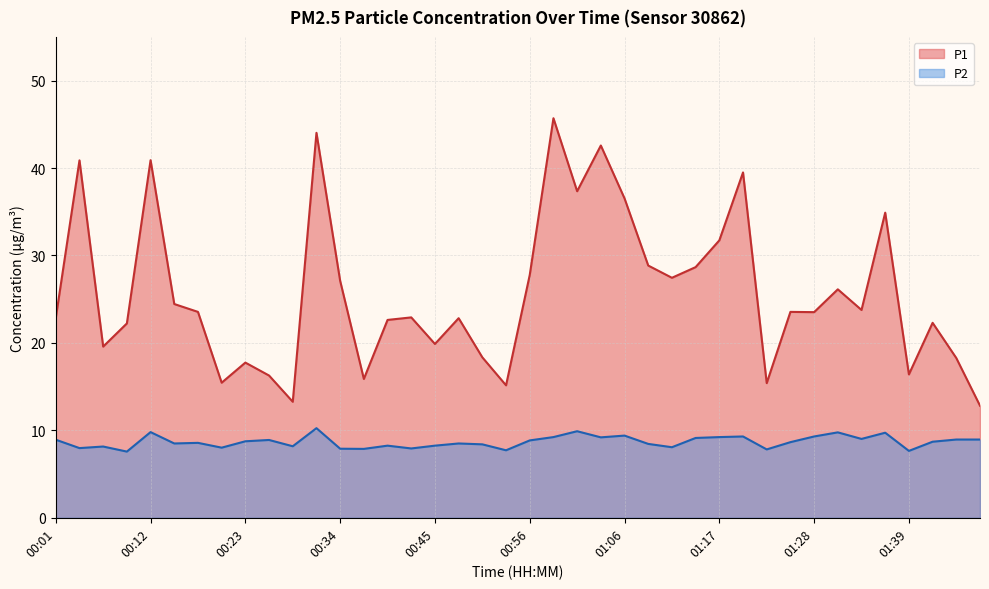

Between 01:47 and 00:45, which is larger?

00:45